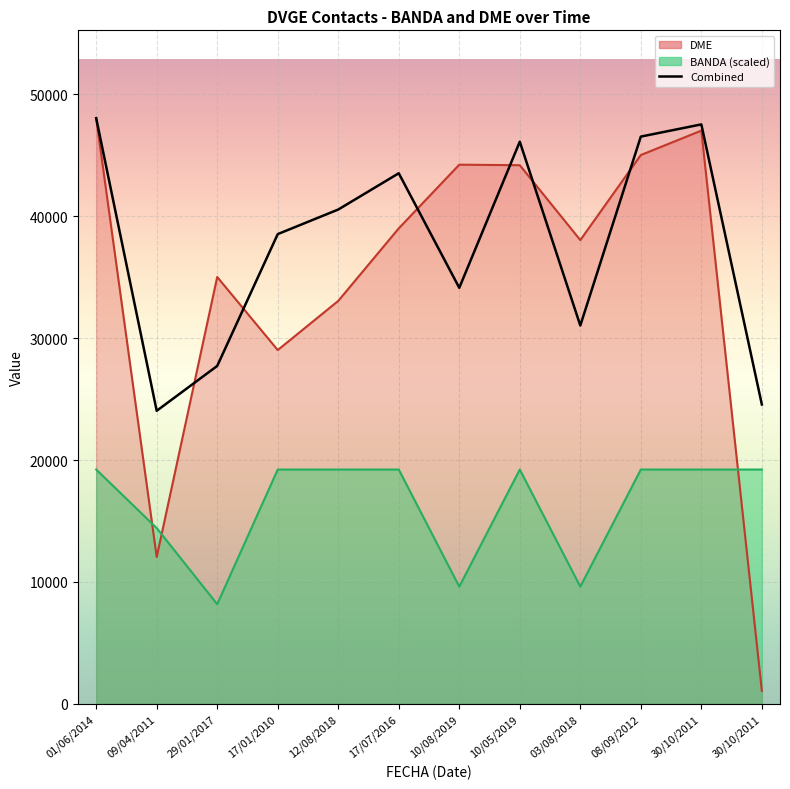

Is it true that BANDA equals 16184.9 at 10/08/2019?

False